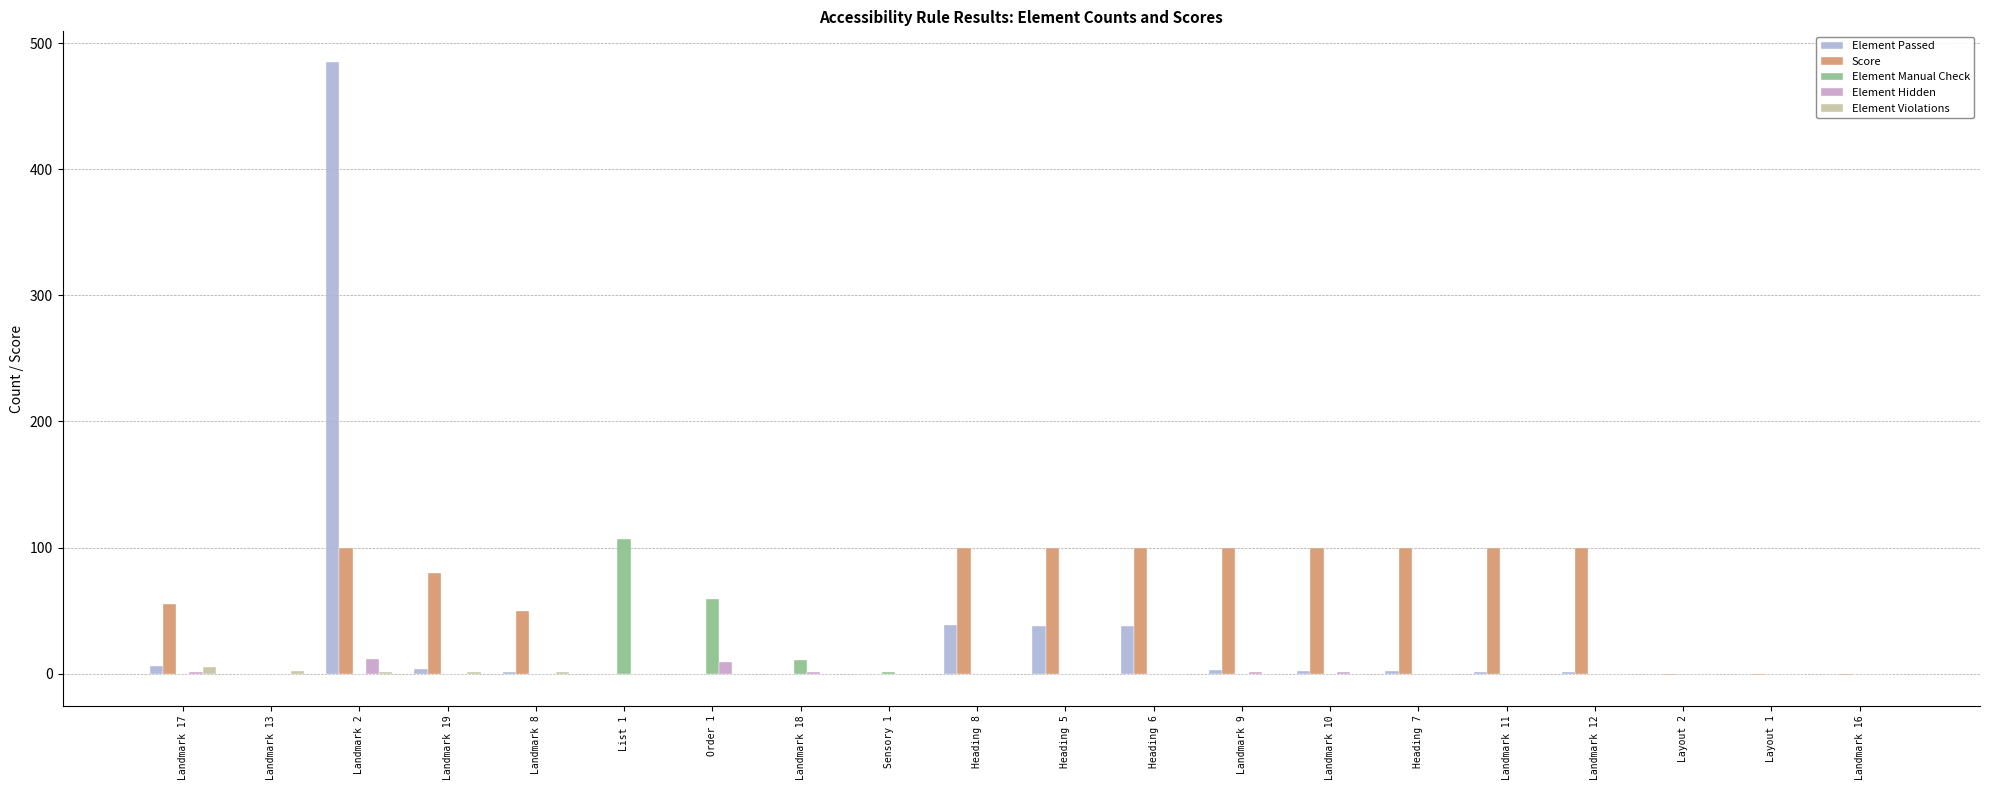

What is the highest value of the Score series?

100